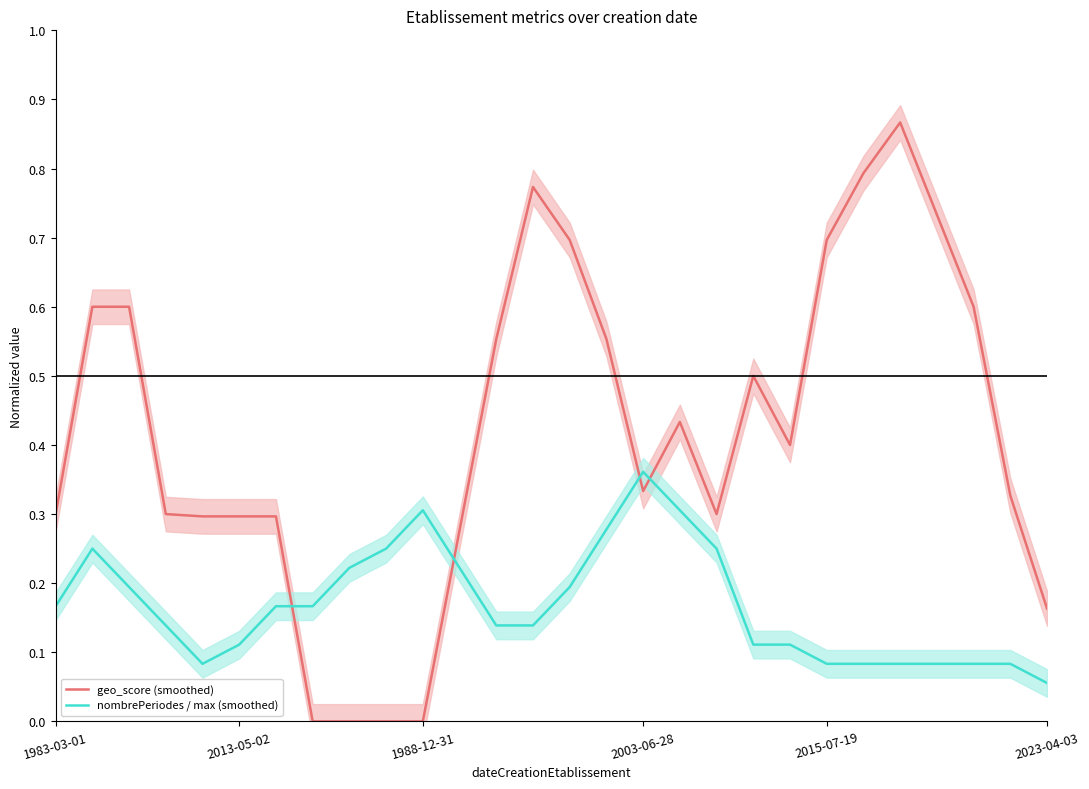

True or false: nombrePeriodes / max (smoothed) and geo_score (smoothed) cross at least once.

True